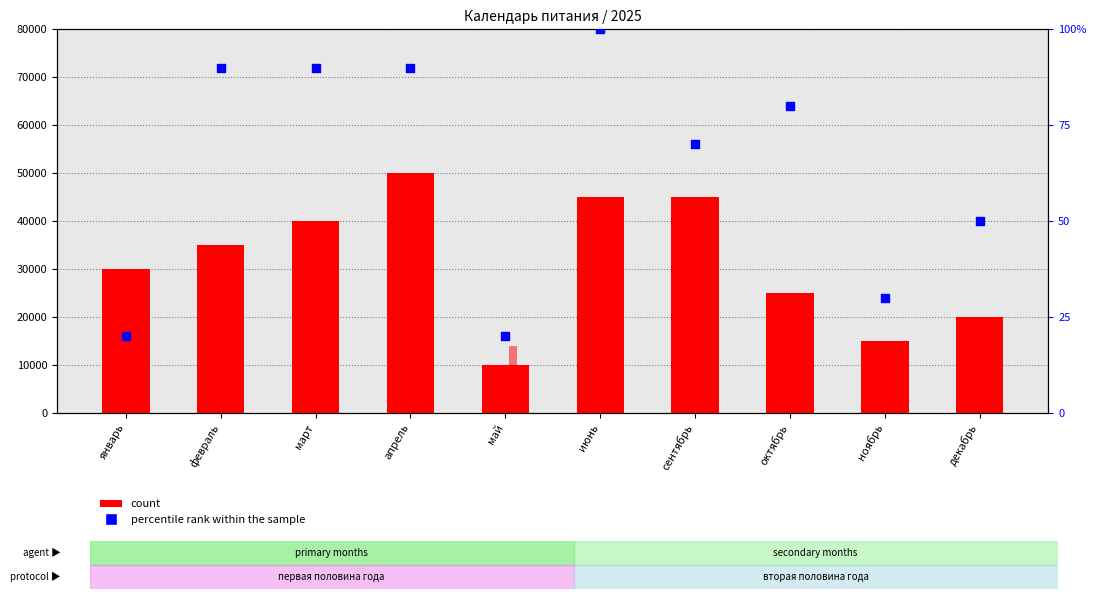

Which series has the largest total across all categories?

count